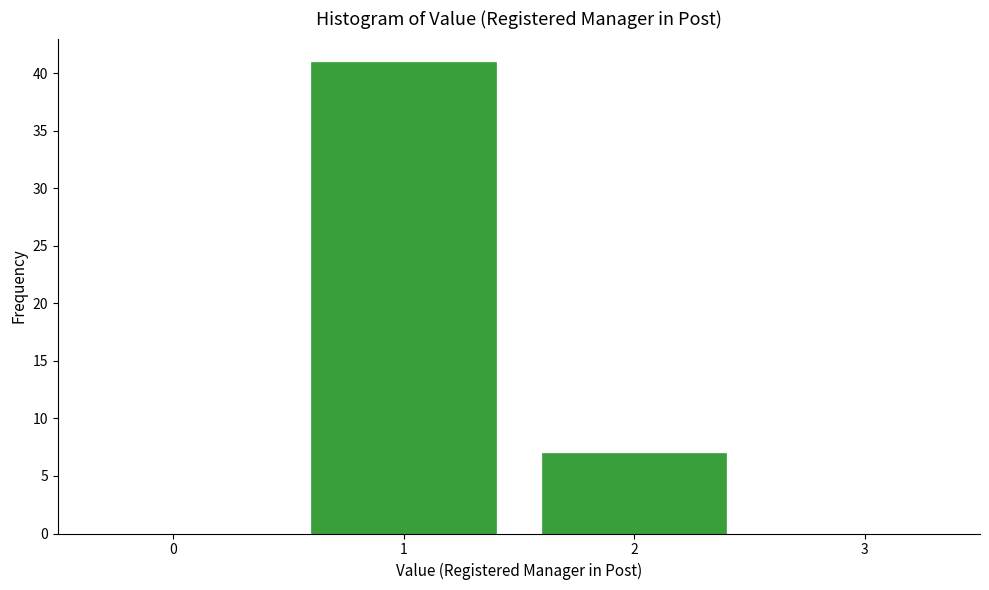

Reading left to right, what are all the values shown in this chart?

41	7